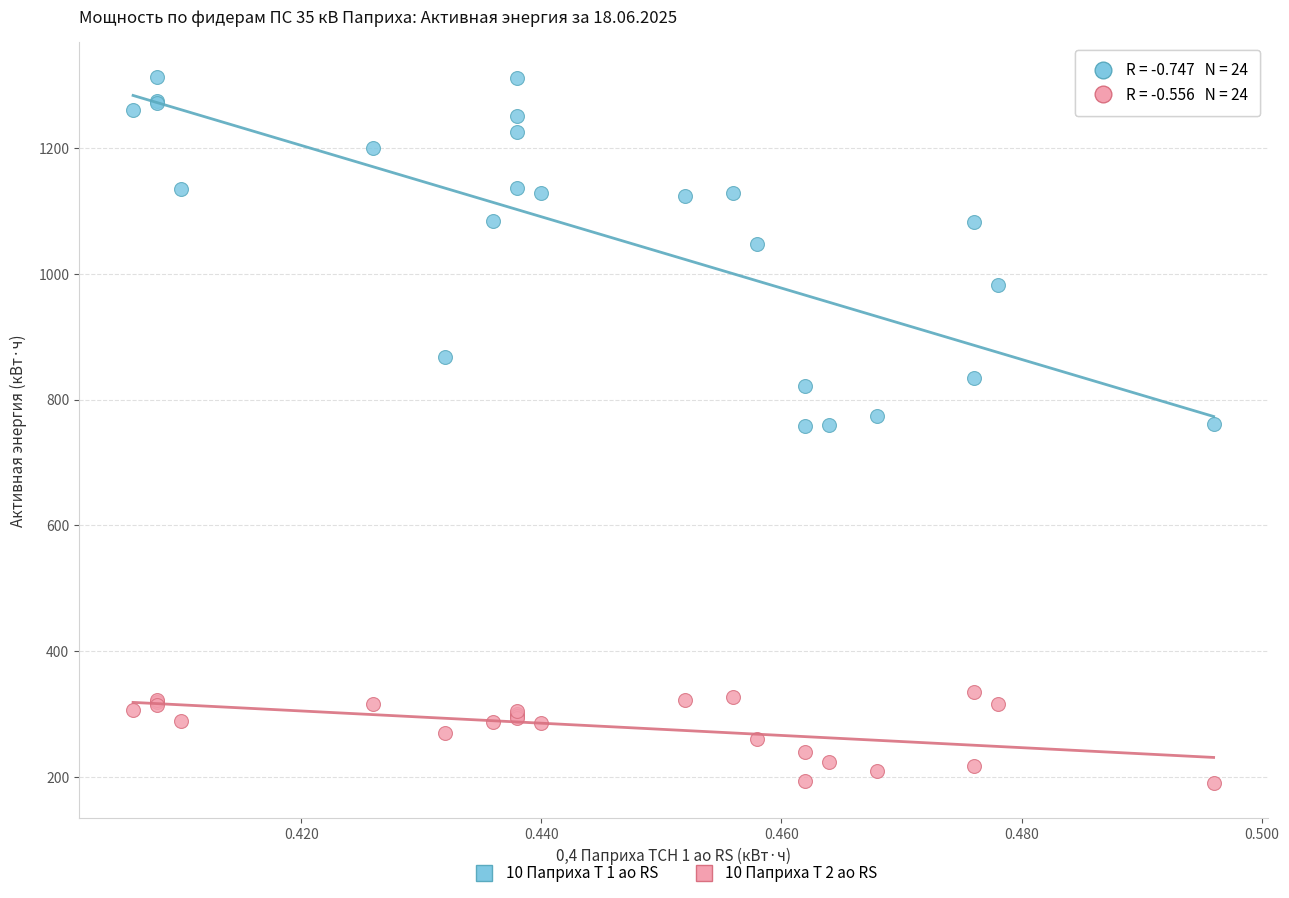

Which series contains the highest Y value?

10 Паприха Т 1 ао RS